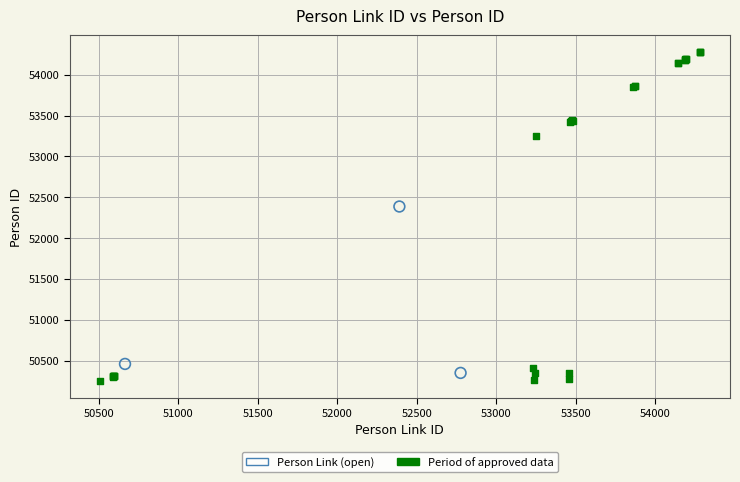

Which series contains the highest Y value?

Period of approved data